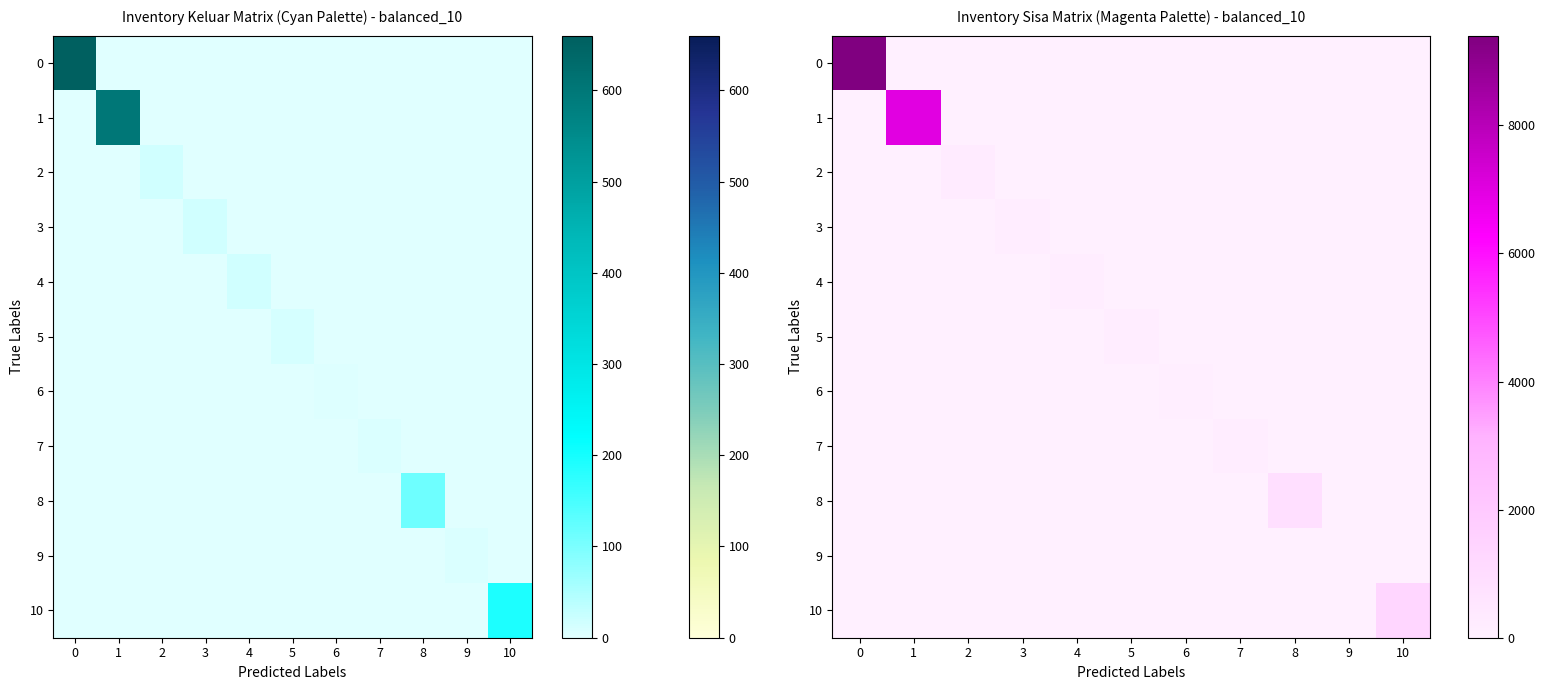

What is the sum of all 5 values?

135